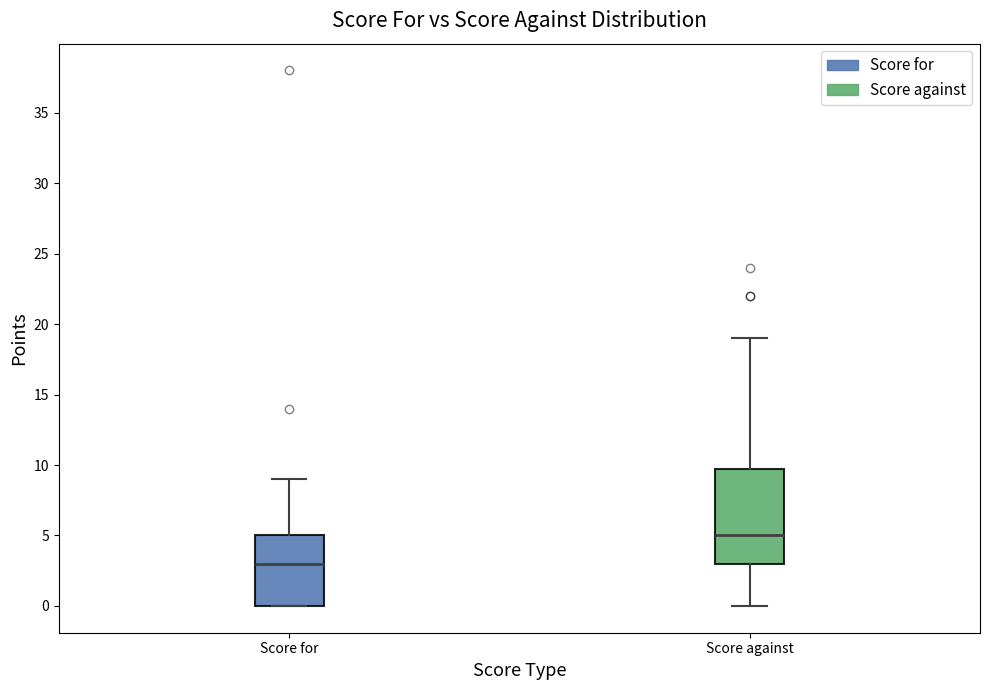

Reading left to right, transcribe this box plot: for each box, give where its median line is, the range the box spans, and where its two whiskers end, as read against the y-axis. The values are not printed on the chart, so give them approximately, as read against the axis.

Score for: median 3, box 0 to 5, whiskers 0 to 9
Score against: median 5, box 3 to 10, whiskers 0 to 19